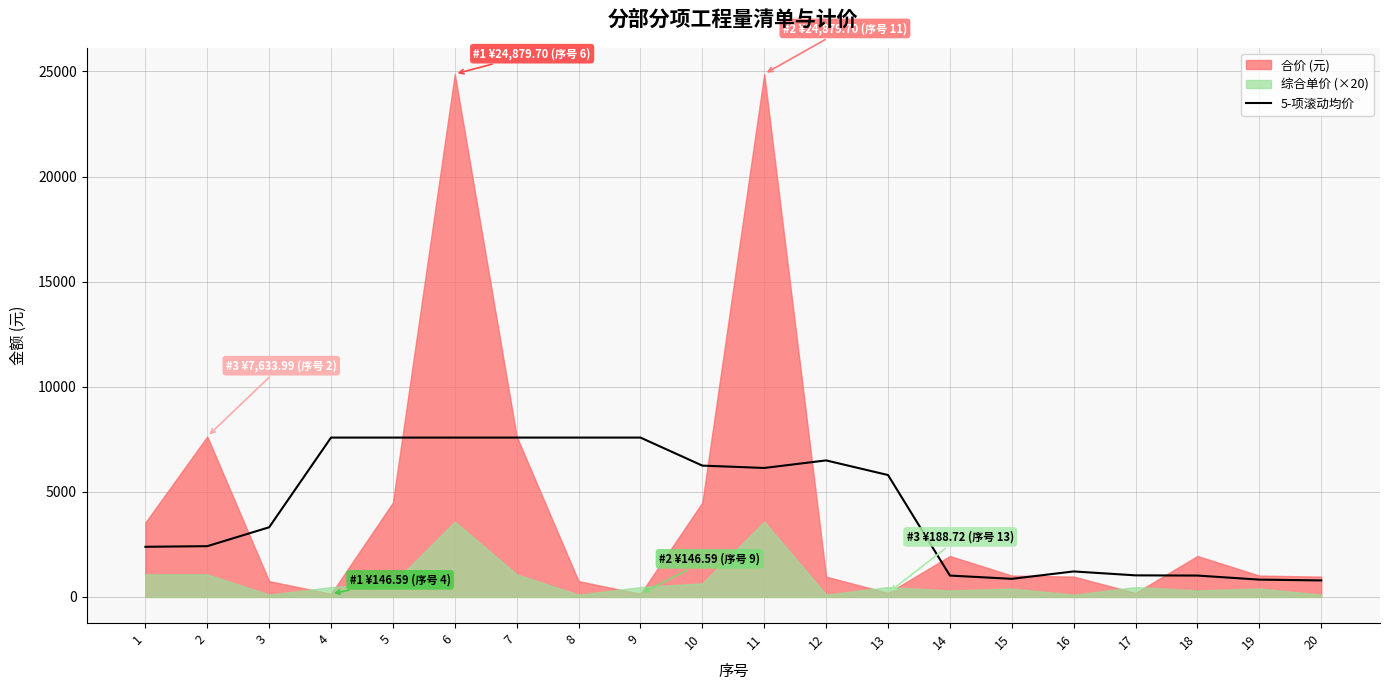

How many points are higher than both their immediate neighbors (excluding endpoints)?

3